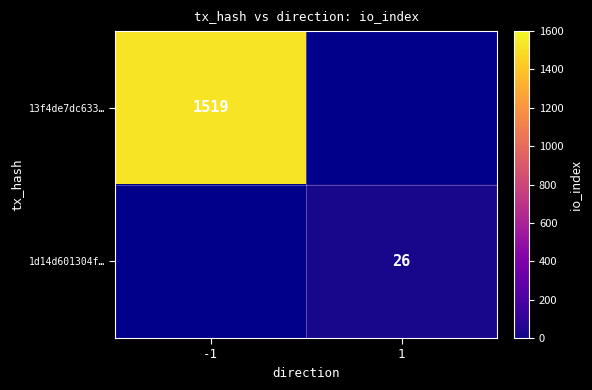

The 1d14d601304f… series shows 37 at 1. True or false?

False